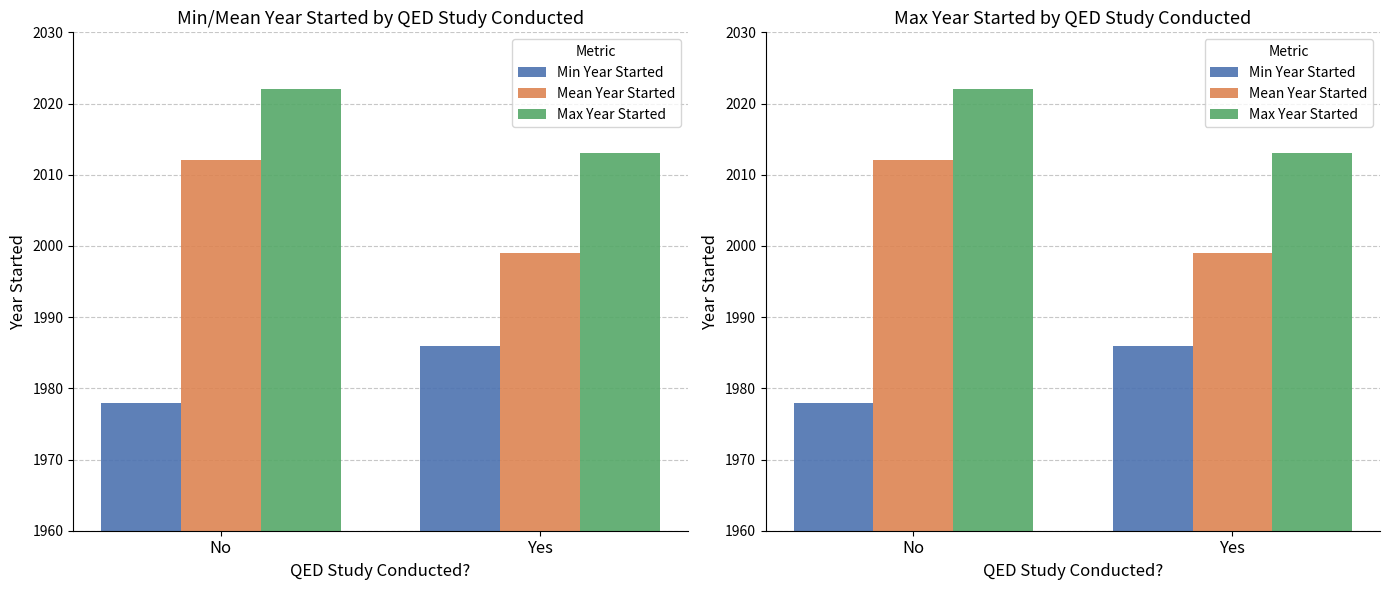

Which series has the largest range (max minus min)?

Mean Year Started